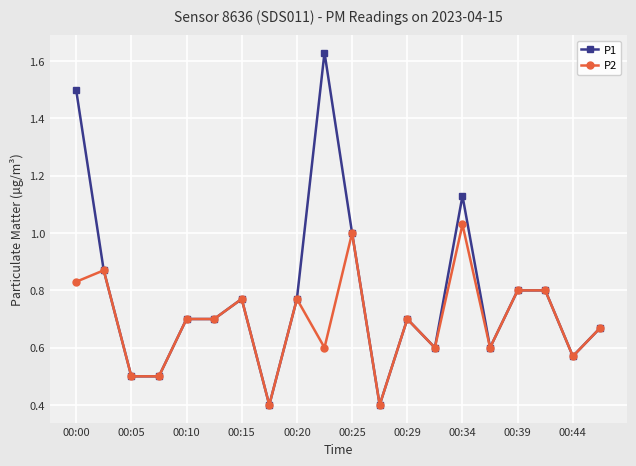

List the series in order of their overall mean, lowest first.

P2, P1